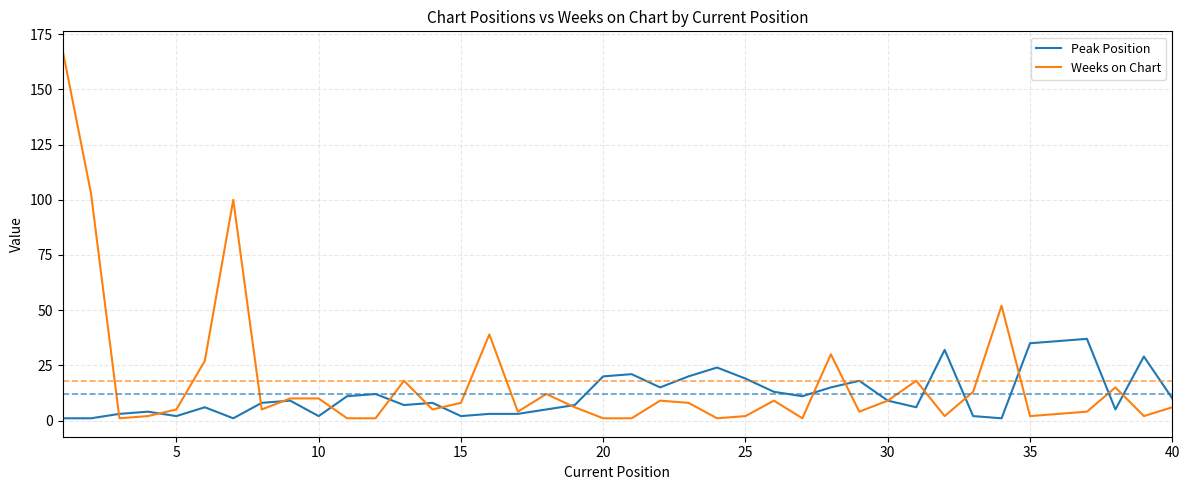

Count the number of data series in this chart.

2